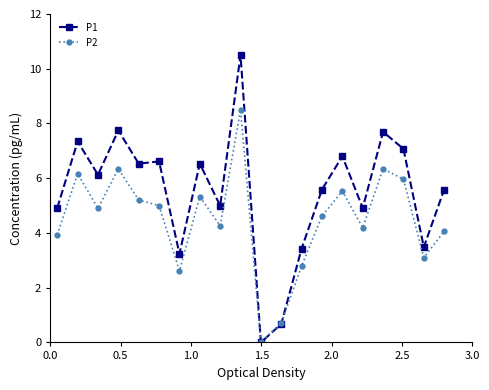

How many positive values does the P1 series have?

19